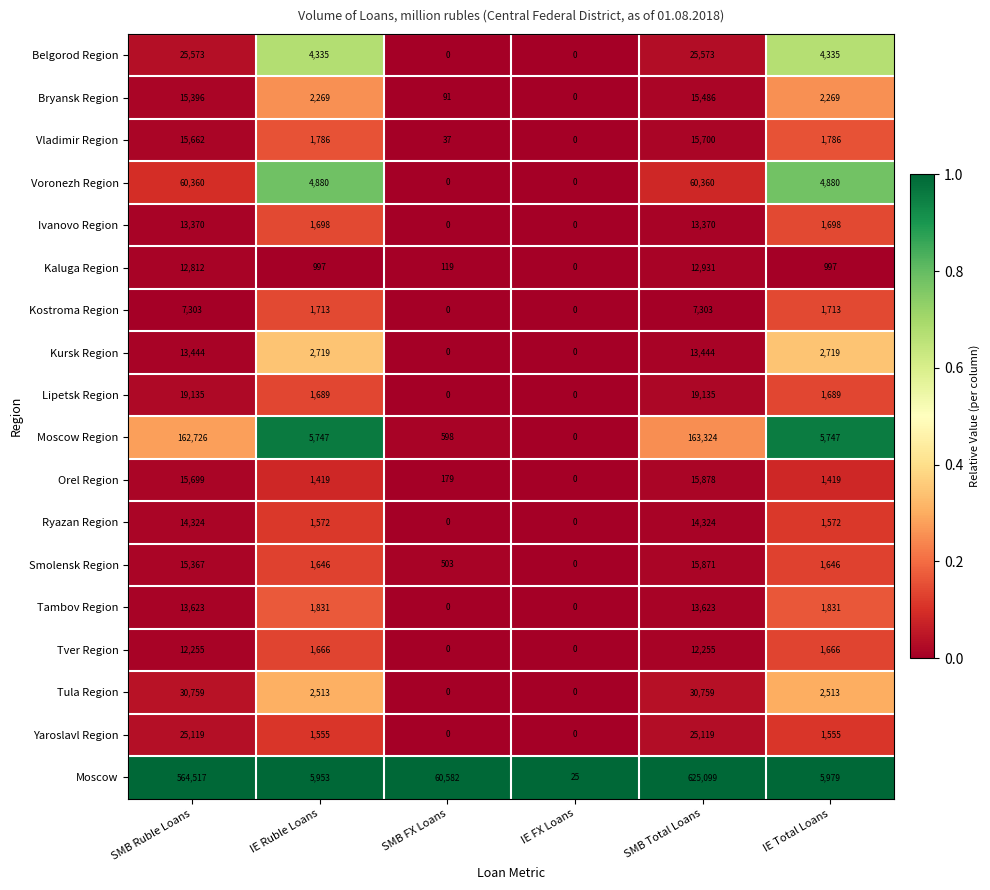

List the series in order of their peak value, highest first.

Moscow, Moscow Region, Voronezh Region, Tula Region, Belgorod Region, Yaroslavl Region, Lipetsk Region, Orel Region, Smolensk Region, Vladimir Region, Bryansk Region, Ryazan Region, Tambov Region, Kursk Region, Ivanovo Region, Kaluga Region, Tver Region, Kostroma Region